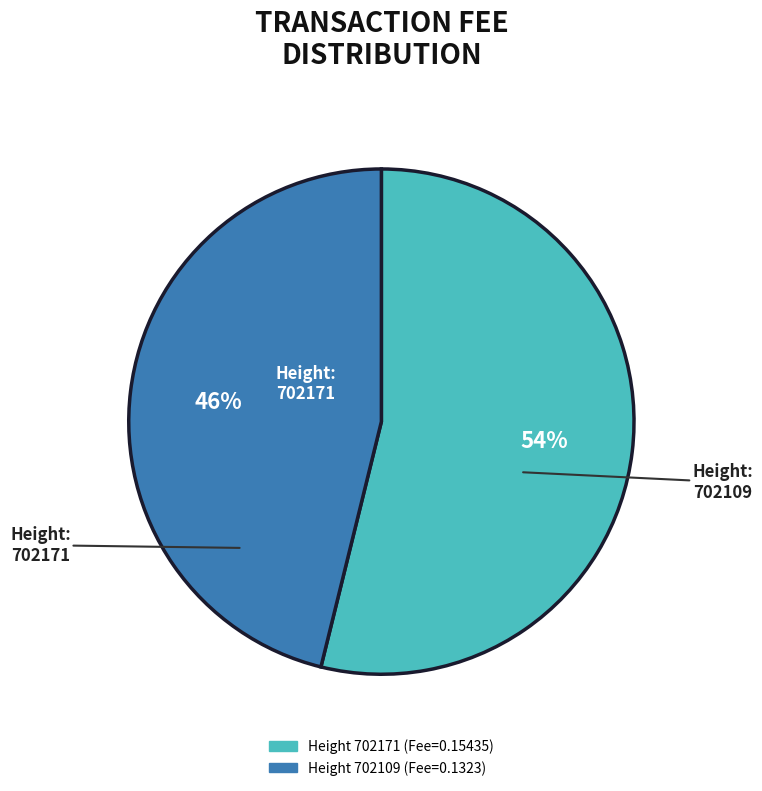

Is there any slice that represents more than half of the pie?

Yes